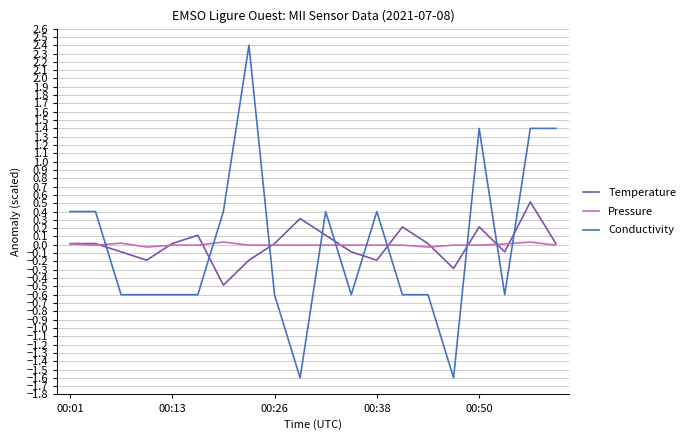

What is the smallest value displayed?

-1.6